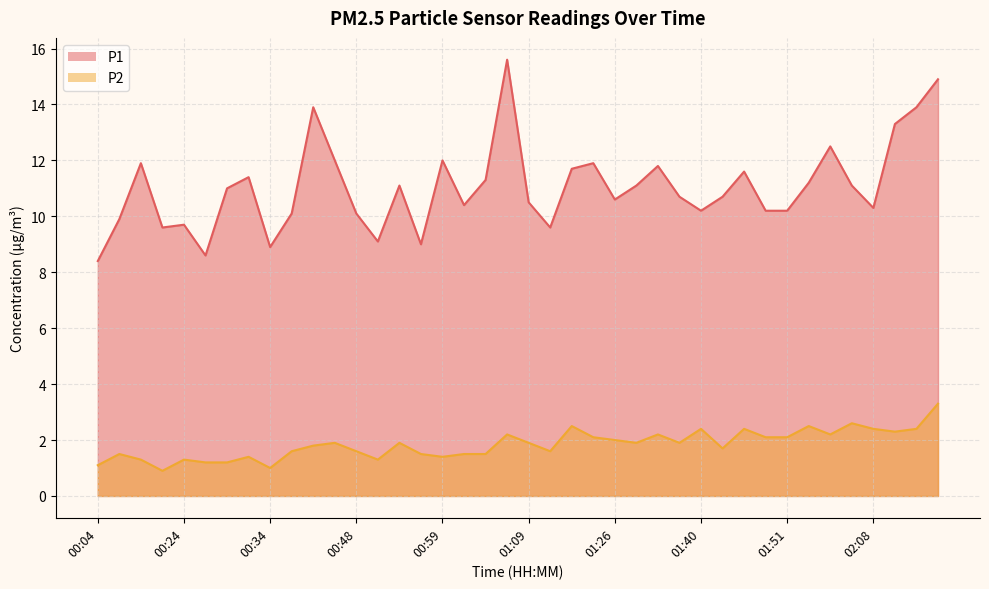

How many data points in P2 are less than 1?

1